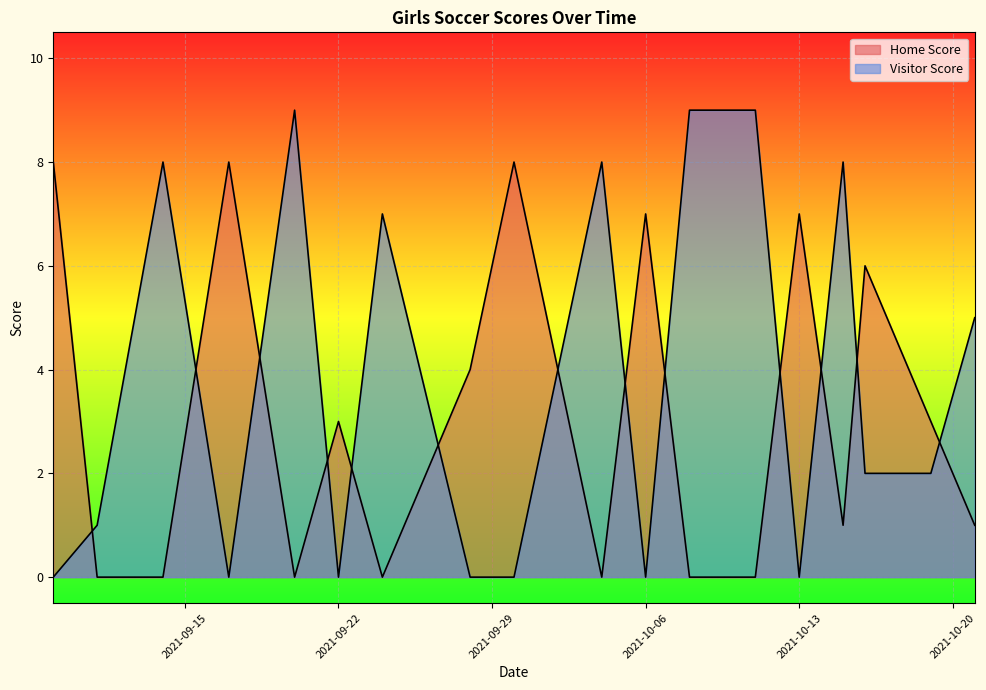

How many lines are shown in the chart?

2